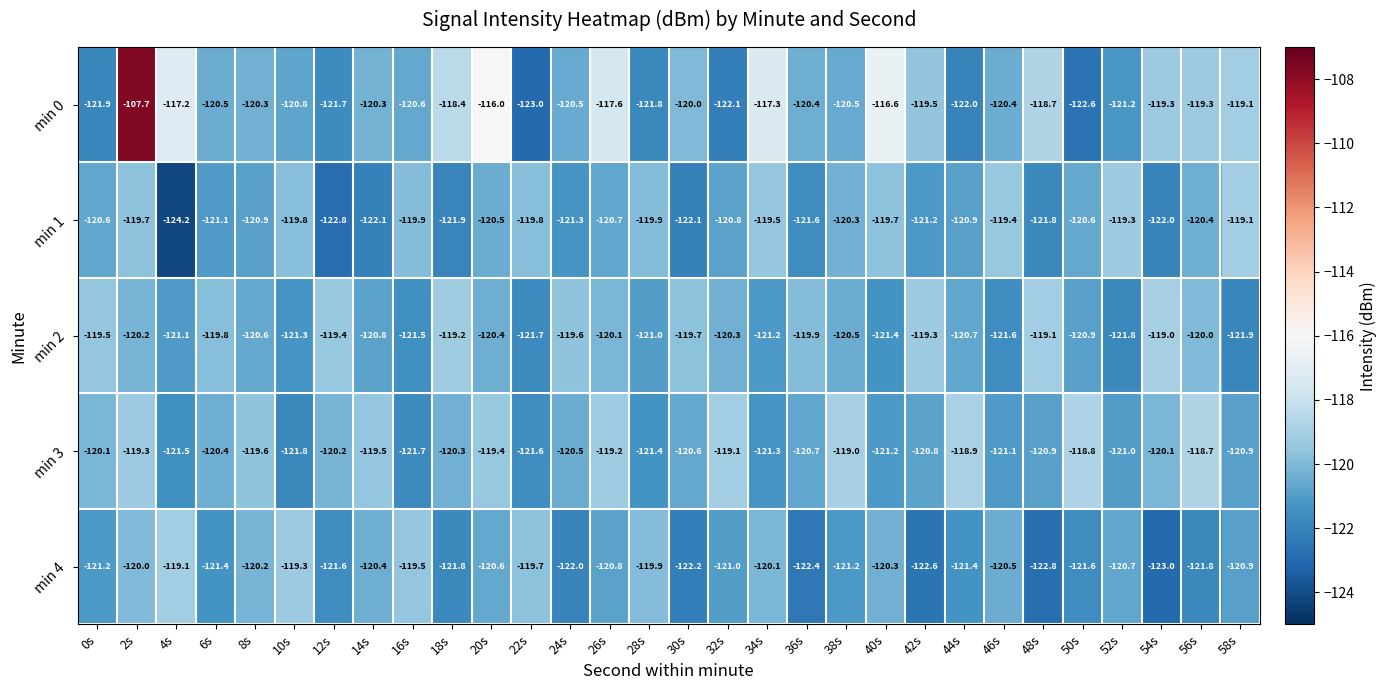

Read the min 0 value at 2s.

-107.7